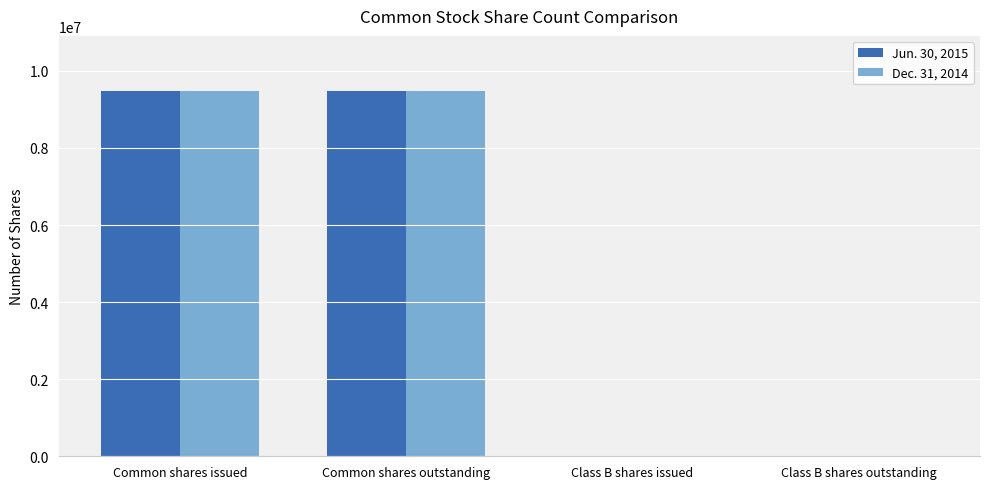

Which series changed the most between Common shares outstanding and Class B shares issued?

Jun. 30, 2015